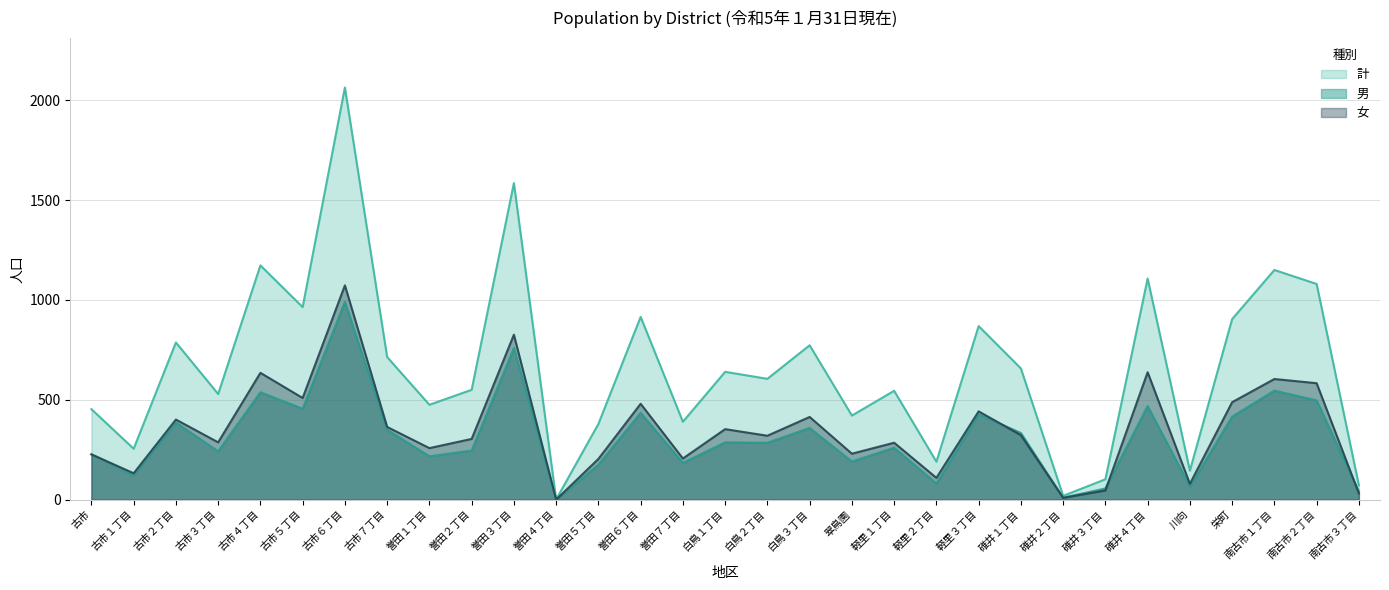

Reading right to left, transcribe all the data shown in this chart.

男: 41	497	546	416	66	469	56	10	334	427	81	260	191	359	285	287	184	435	175	1	759	246	217	350	991	455	538	242	386	123	226
女: 31	583	604	488	79	638	46	9	323	442	109	285	230	414	320	353	206	480	204	0	826	304	258	364	1073	509	635	287	401	132	227
計: 72	1080	1150	904	145	1107	102	19	657	869	190	545	421	773	605	640	390	915	379	1	1585	550	475	714	2064	964	1173	529	787	255	453